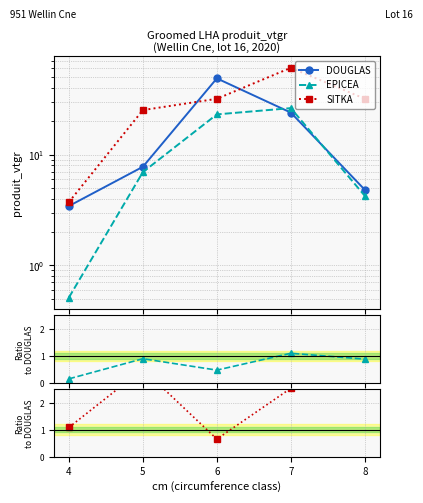

What is the value of the SITKA point at the 5th from the left?

31.9